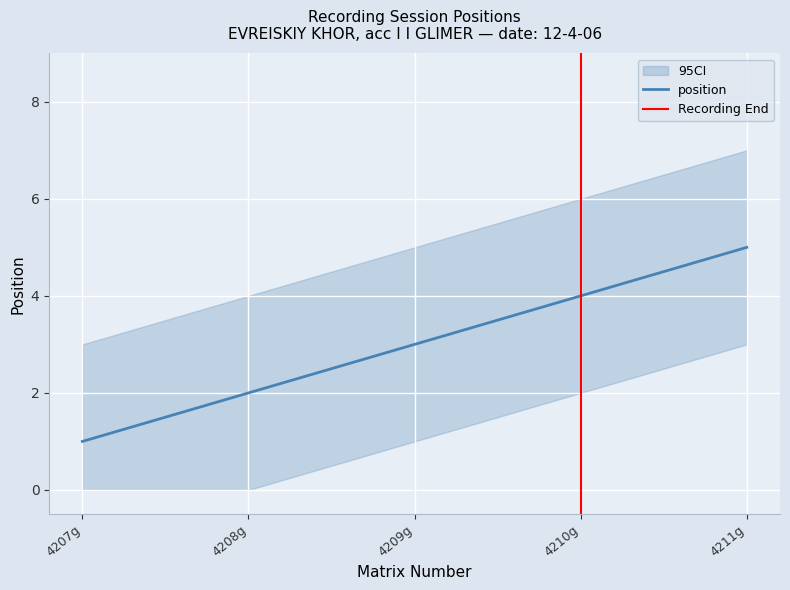

The ci_lower series shows 4 at 4211g. True or false?

False